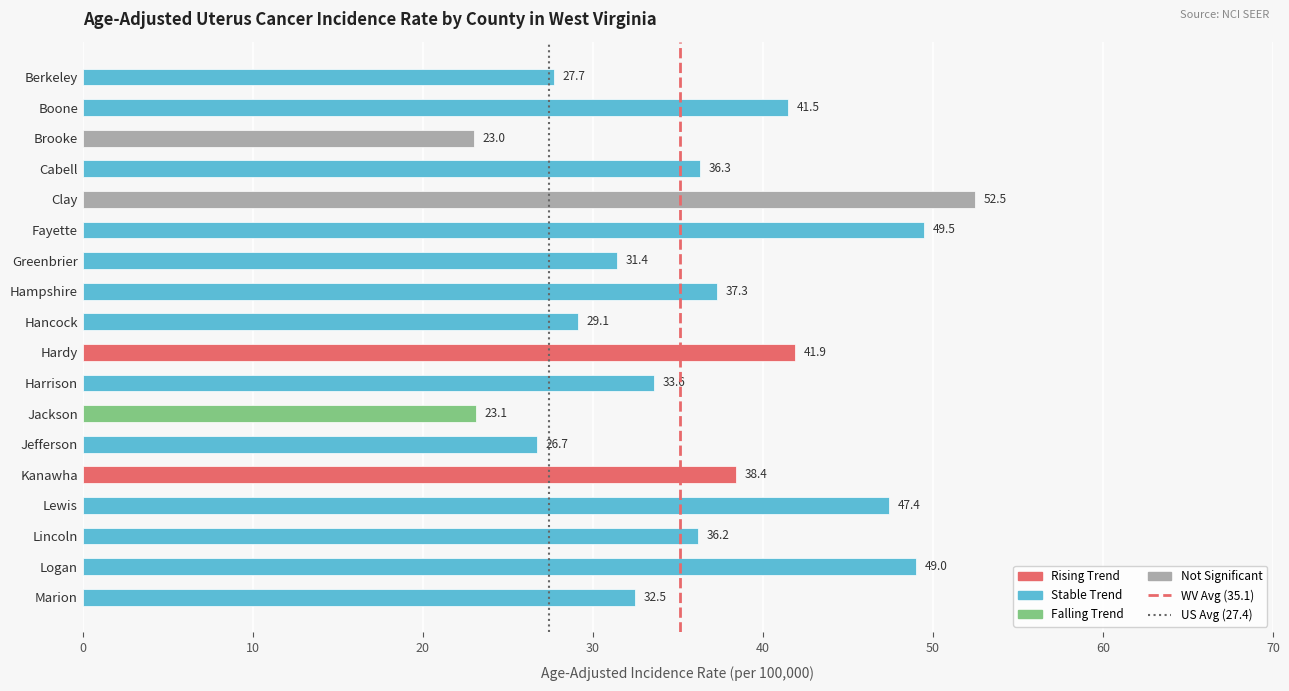

Is it true that the value at Jefferson is 45.2?

False